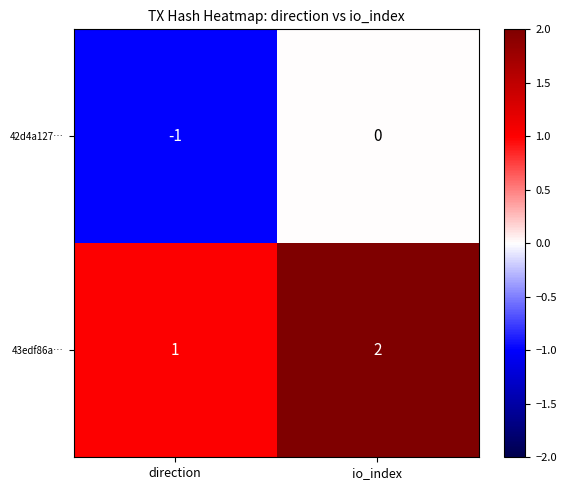

At io_index, list the series in order from smallest to largest.

42d4a127…, 43edf86a…